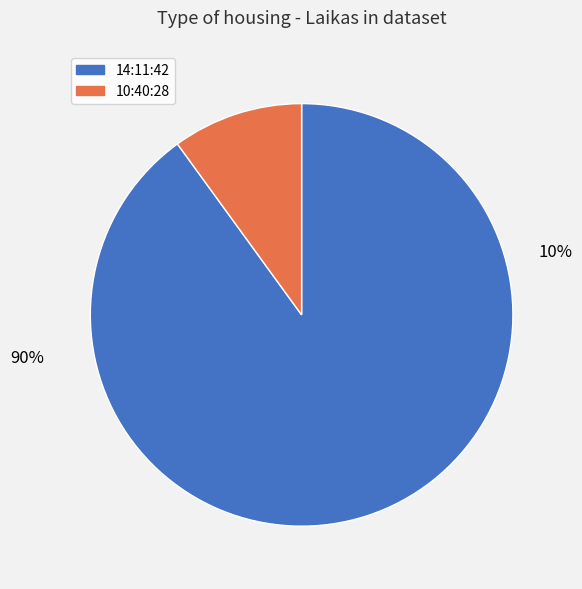

What is the smallest slice in the pie chart?

10:40:28